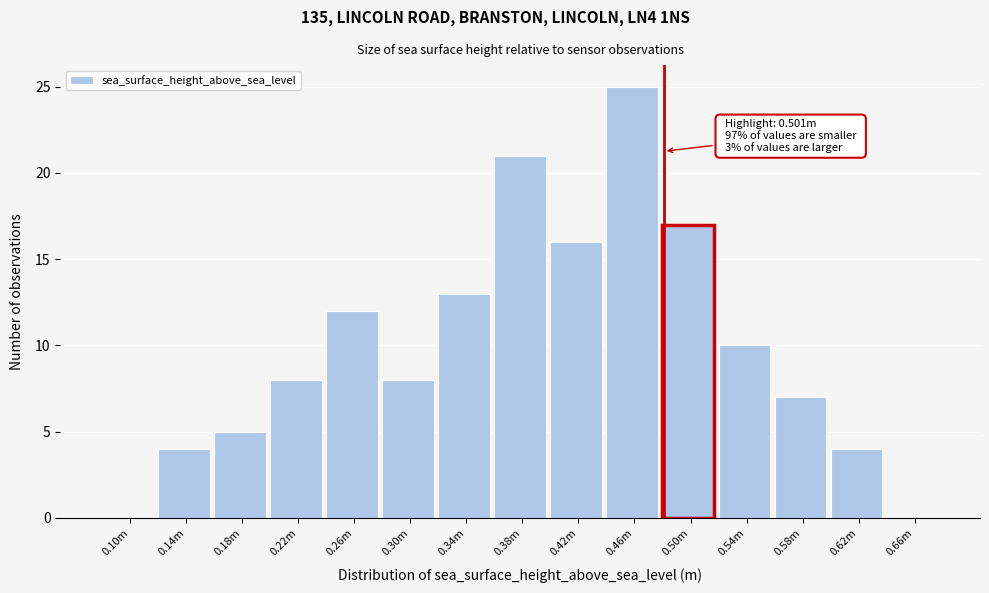

Reading left to right, transcribe all the data shown in this chart.

0.10m=0	0.14m=4	0.18m=5	0.22m=8	0.26m=12	0.30m=8	0.34m=13	0.38m=21	0.42m=16	0.46m=25	0.50m=17	0.54m=10	0.58m=7	0.62m=4	0.66m=0